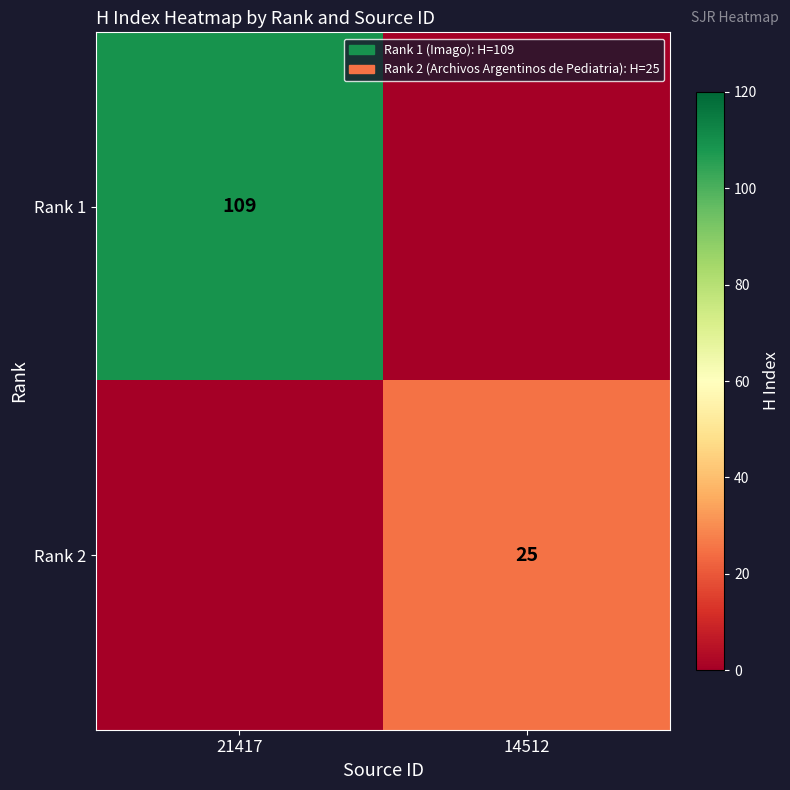

True or false: Rank 2 has a value of 11 at 14512.

False